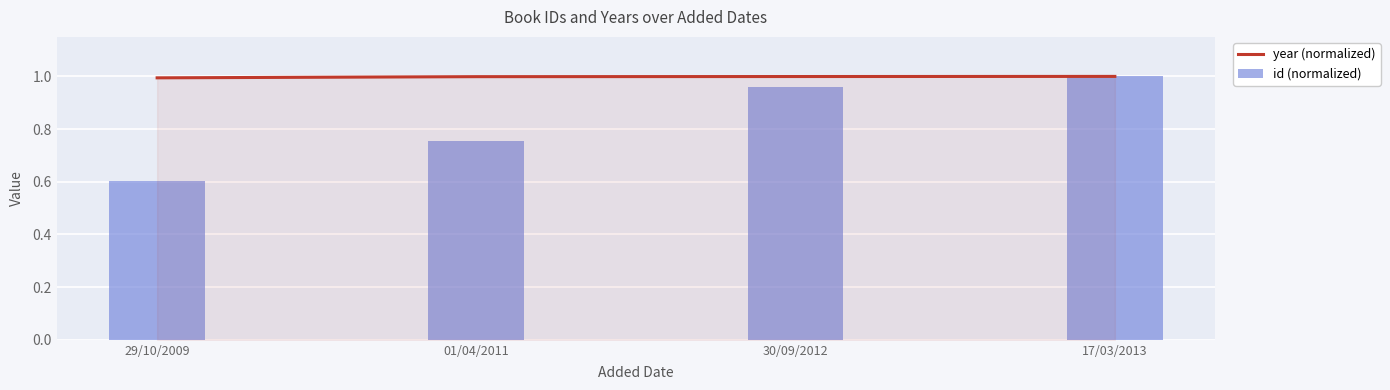

What is the label of the 2nd bar from the right?

30/09/2012